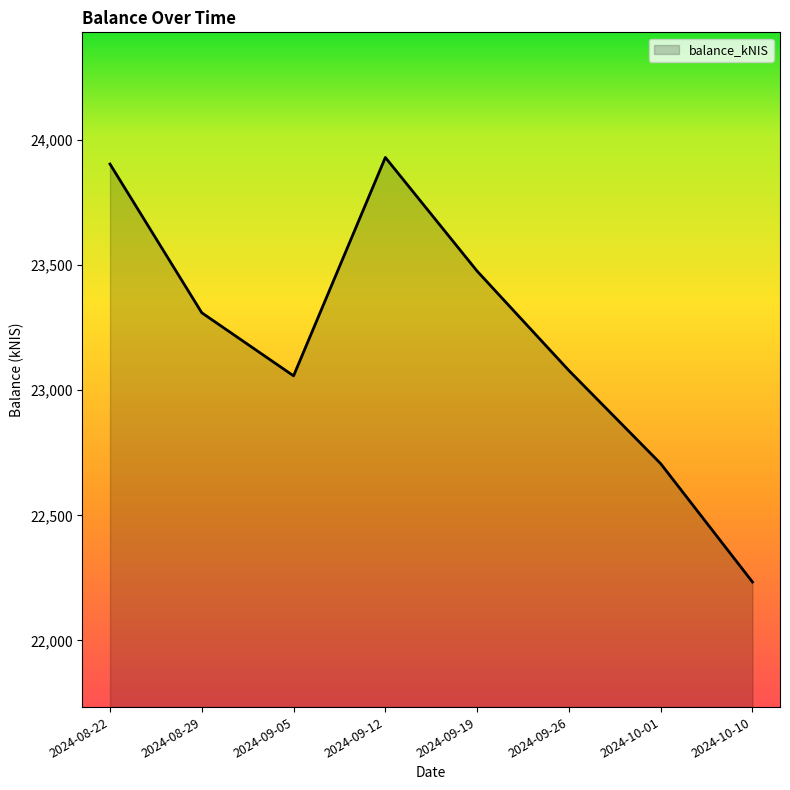

The value at 2024-10-01 is 36216.1. True or false?

False